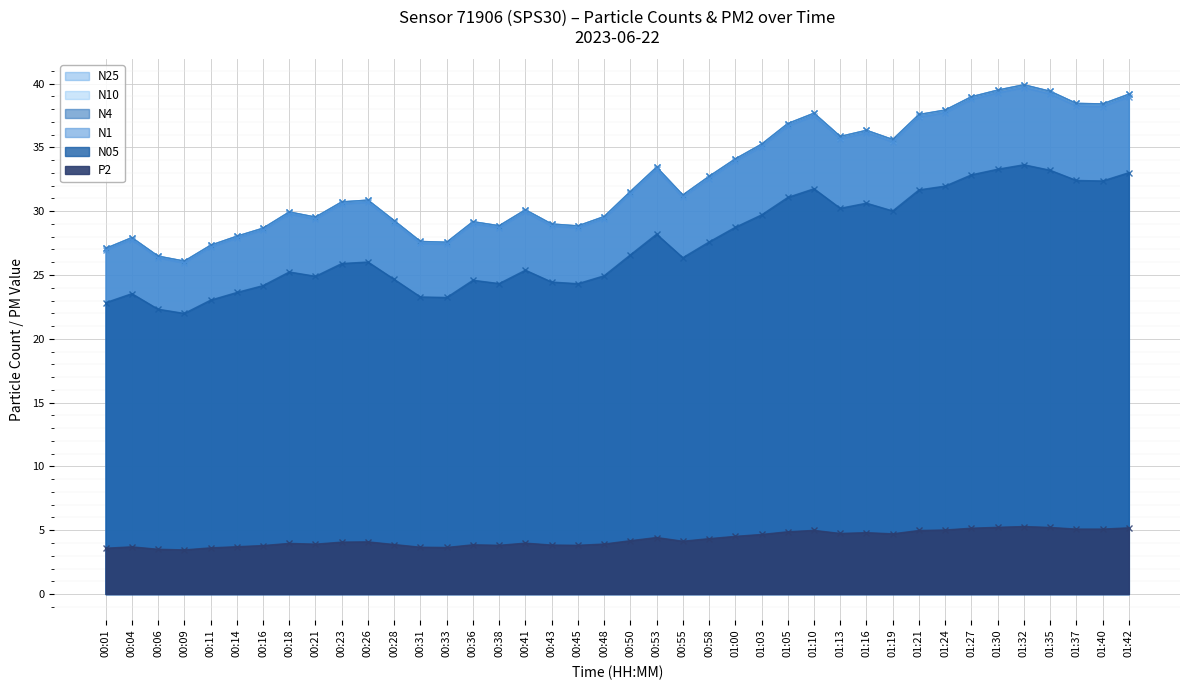

Reading left to right, what are all the values shown in this chart?

N1: 26.9	27.8	26.3	25.9	27.2	27.9	28.5	29.8	29.4	30.6	30.7	29.1	27.5	27.4	29.0	28.7	29.9	28.8	28.7	29.4	31.4	33.3	31.1	32.5	33.9	35.1	36.7	37.5	35.7	36.1	35.4	37.4	37.7	38.8	39.3	39.7	39.2	38.2	38.2	39.0
N25: 27.1	27.9	26.5	26.1	27.3	28.0	28.7	29.9	29.5	30.7	30.9	29.2	27.6	27.6	29.2	28.9	30.1	29.0	28.8	29.6	31.5	33.4	31.3	32.7	34.1	35.2	36.9	37.7	35.9	36.3	35.6	37.6	37.9	39.0	39.5	39.9	39.4	38.4	38.4	39.2
N10: 27.1	27.9	26.5	26.1	27.3	28.0	28.7	29.9	29.5	30.7	30.9	29.3	27.6	27.6	29.2	28.9	30.1	29.0	28.9	29.6	31.5	33.5	31.3	32.7	34.1	35.2	36.9	37.7	35.9	36.3	35.6	37.6	37.9	39.0	39.5	39.9	39.4	38.5	38.4	39.2
N05: 22.8	23.5	22.3	22.0	23.0	23.6	24.2	25.2	24.9	25.9	26.0	24.7	23.3	23.2	24.6	24.3	25.4	24.4	24.3	24.9	26.6	28.2	26.4	27.6	28.7	29.7	31.1	31.8	30.2	30.6	30.0	31.7	32.0	32.9	33.3	33.6	33.2	32.4	32.4	33.0
N4: 27.1	27.9	26.5	26.1	27.3	28.0	28.7	29.9	29.5	30.7	30.9	29.3	27.6	27.6	29.2	28.9	30.1	29.0	28.9	29.6	31.5	33.5	31.3	32.7	34.1	35.2	36.9	37.7	35.9	36.3	35.6	37.6	37.9	39.0	39.5	39.9	39.4	38.5	38.4	39.2
P2: 3.6	3.7	3.5	3.5	3.6	3.7	3.8	4.0	3.9	4.1	4.1	3.9	3.7	3.6	3.9	3.8	4.0	3.8	3.8	3.9	4.2	4.4	4.1	4.3	4.5	4.7	4.9	5.0	4.8	4.8	4.7	5.0	5.0	5.2	5.2	5.3	5.2	5.1	5.1	5.2